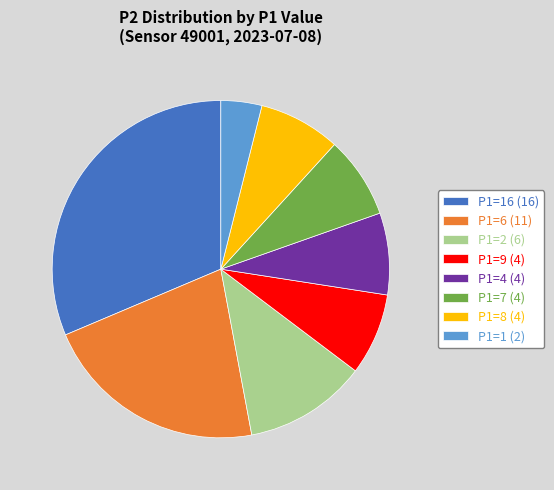

Does any single category account for the majority?

No